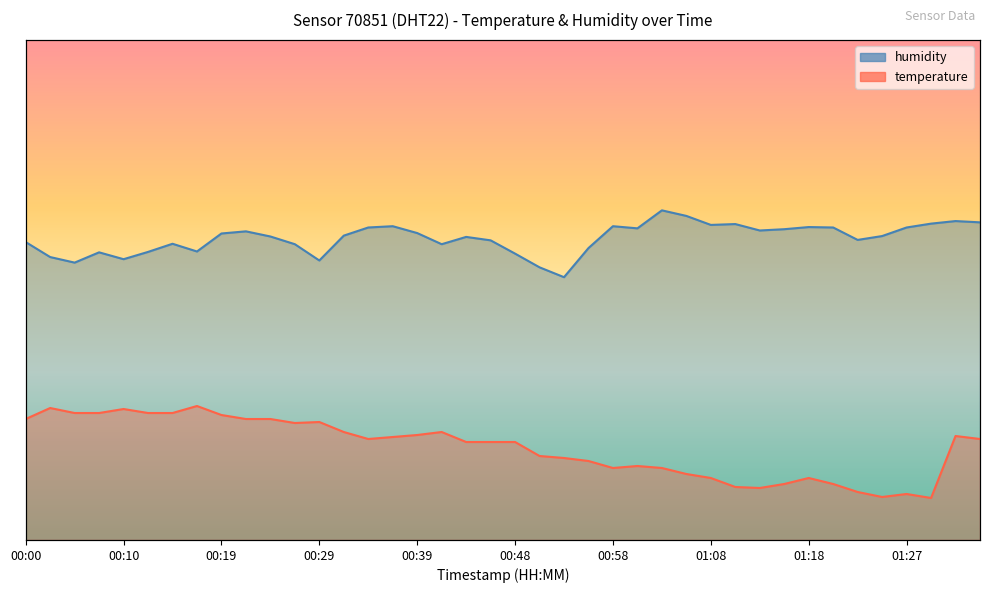

What position from the right is 00:58?

16